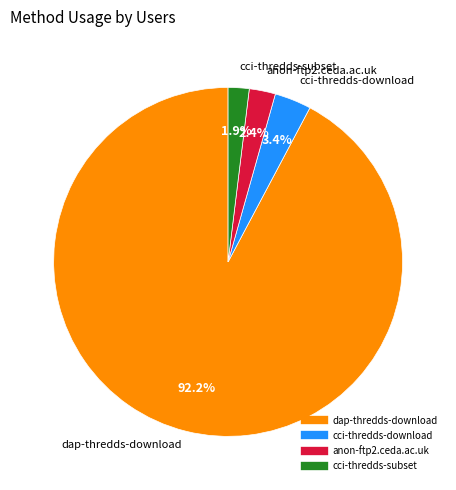

Which category accounts for the majority?

dap-thredds-download